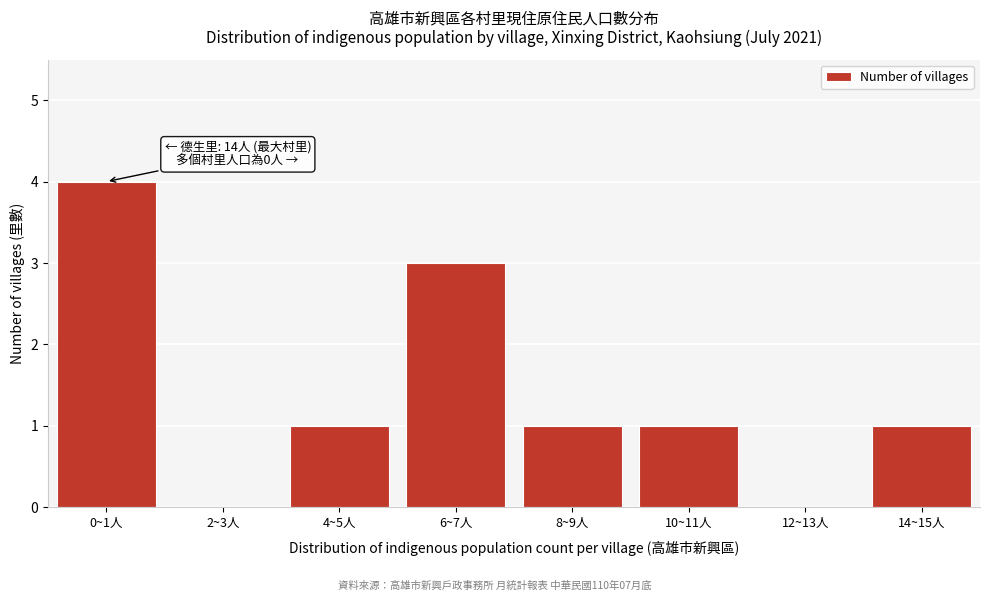

Reading left to right, transcribe all the data shown in this chart.

0~1人=4	2~3人=0	4~5人=1	6~7人=3	8~9人=1	10~11人=1	12~13人=0	14~15人=1